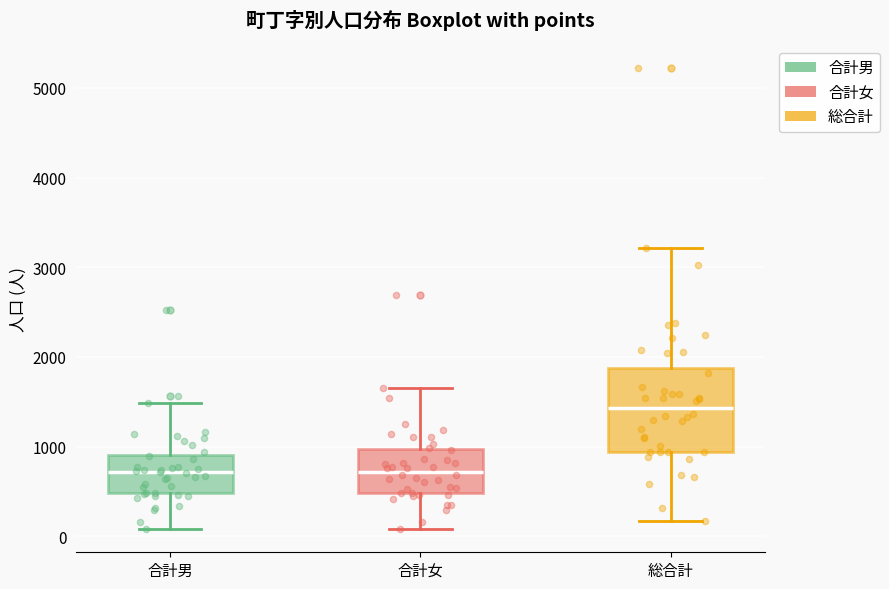

Comparing the boxes themselves (not the whiskers), which one is the tallest?

総合計